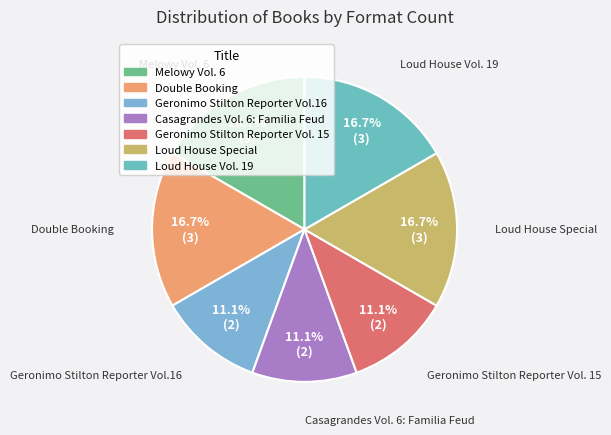

What portion of the pie excludes Double Booking?

83.3%